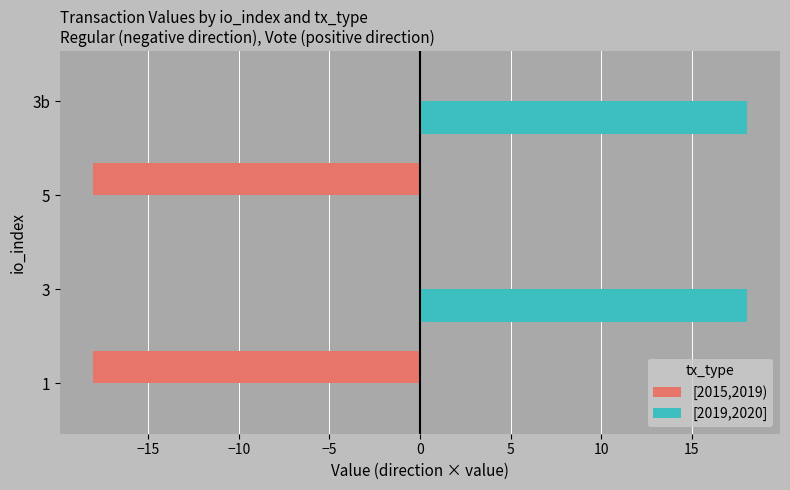

Which series changed the most between 1 and 3b?

[2019,2020]